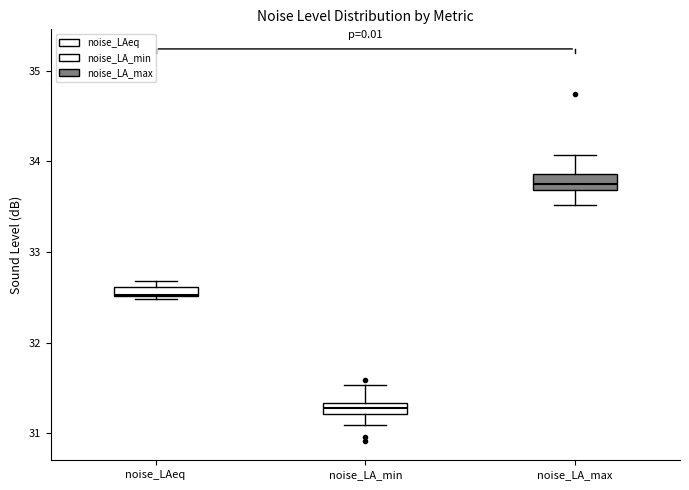

Which box has the lowest median line?

noise_LA_min